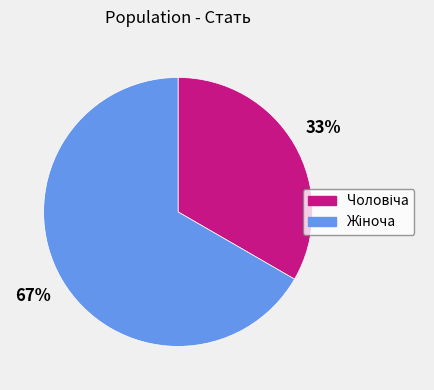

Is there any slice that represents more than half of the pie?

Yes